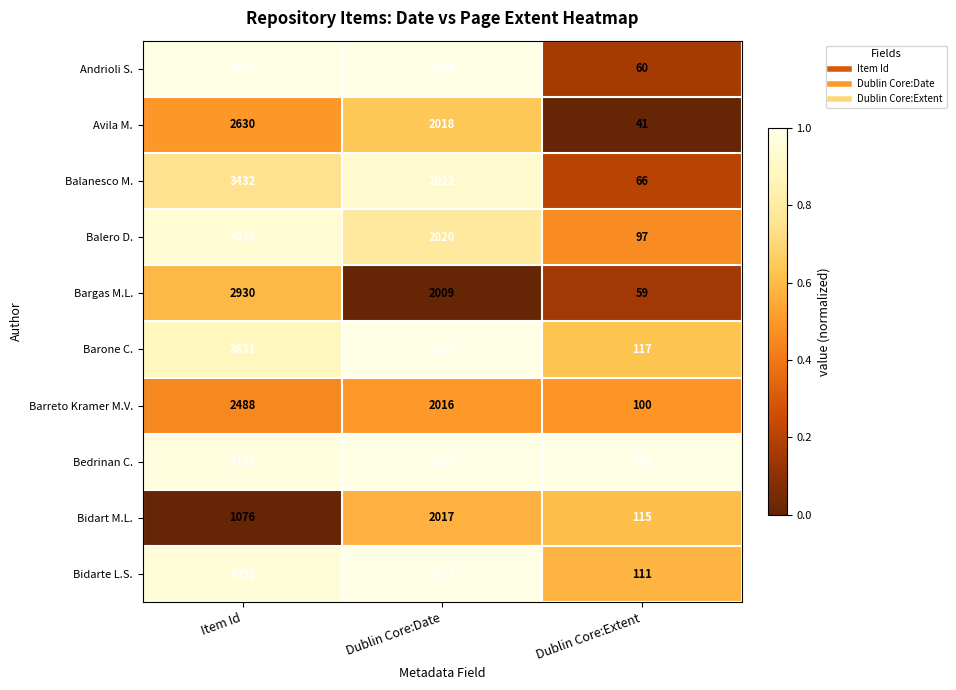

Is it true that Barone C. equals 5706 at Item Id?

False